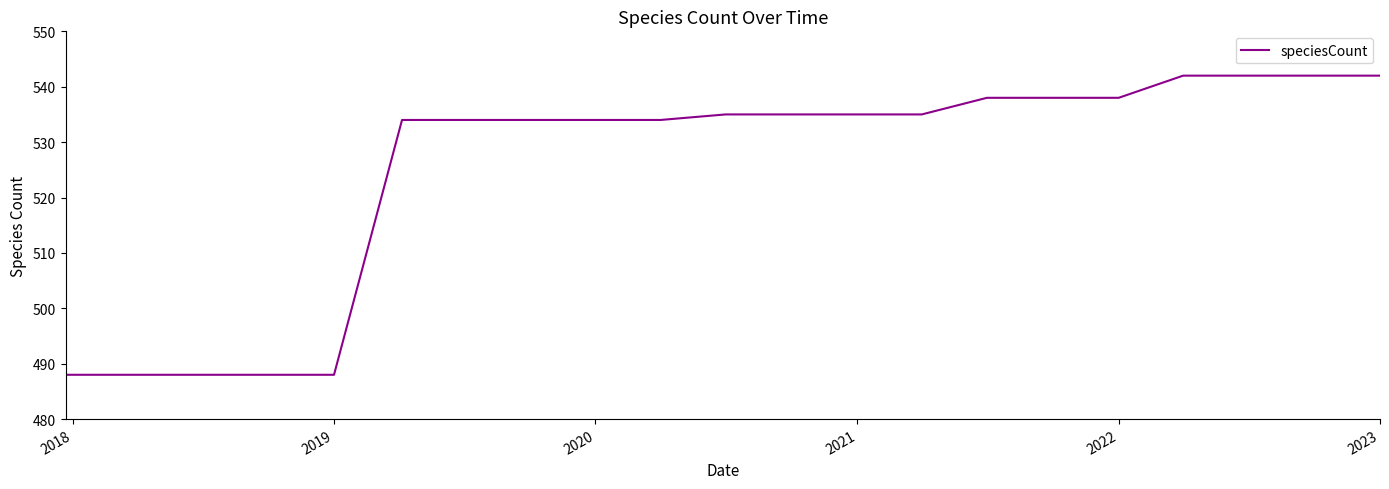

What is the difference between the maximum and minimum values?

54